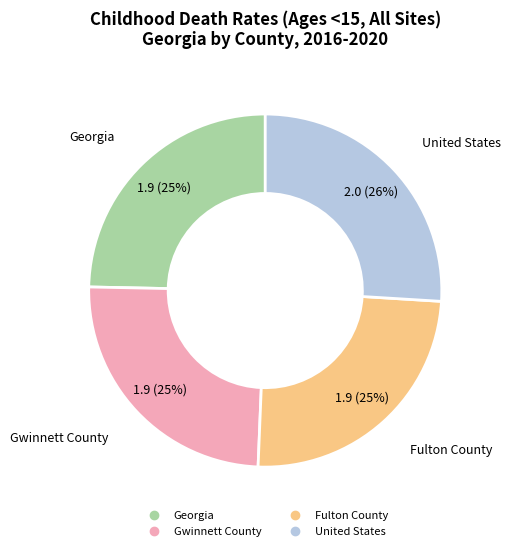

To the nearest percent, what percentage of the pie is Georgia?

25%